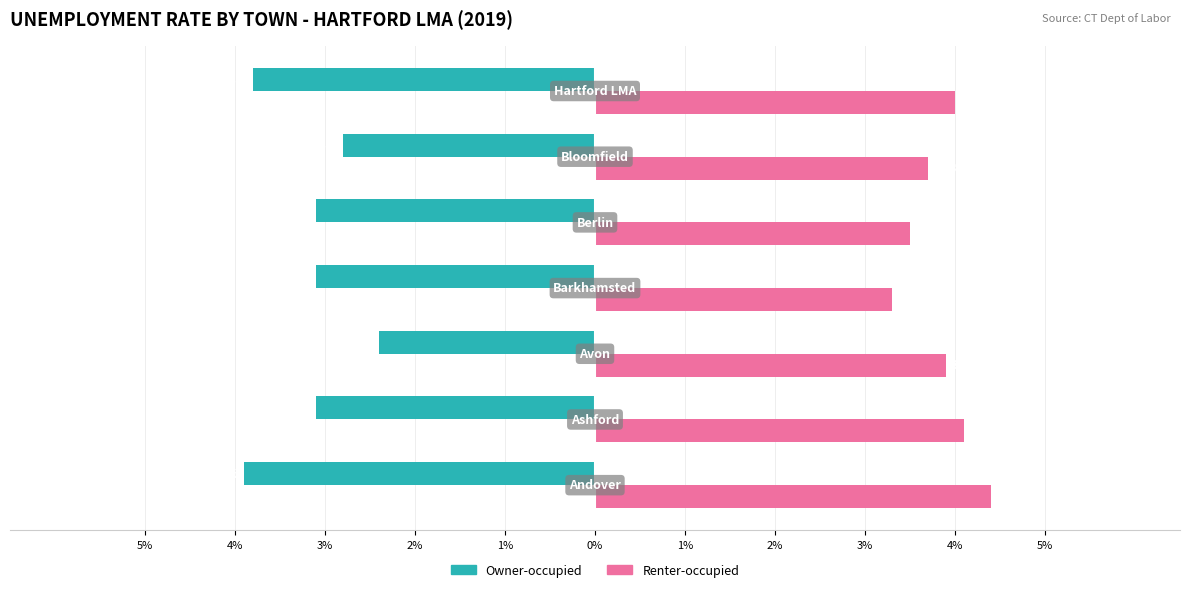

Which series has the widest spread of values?

Owner-occupied